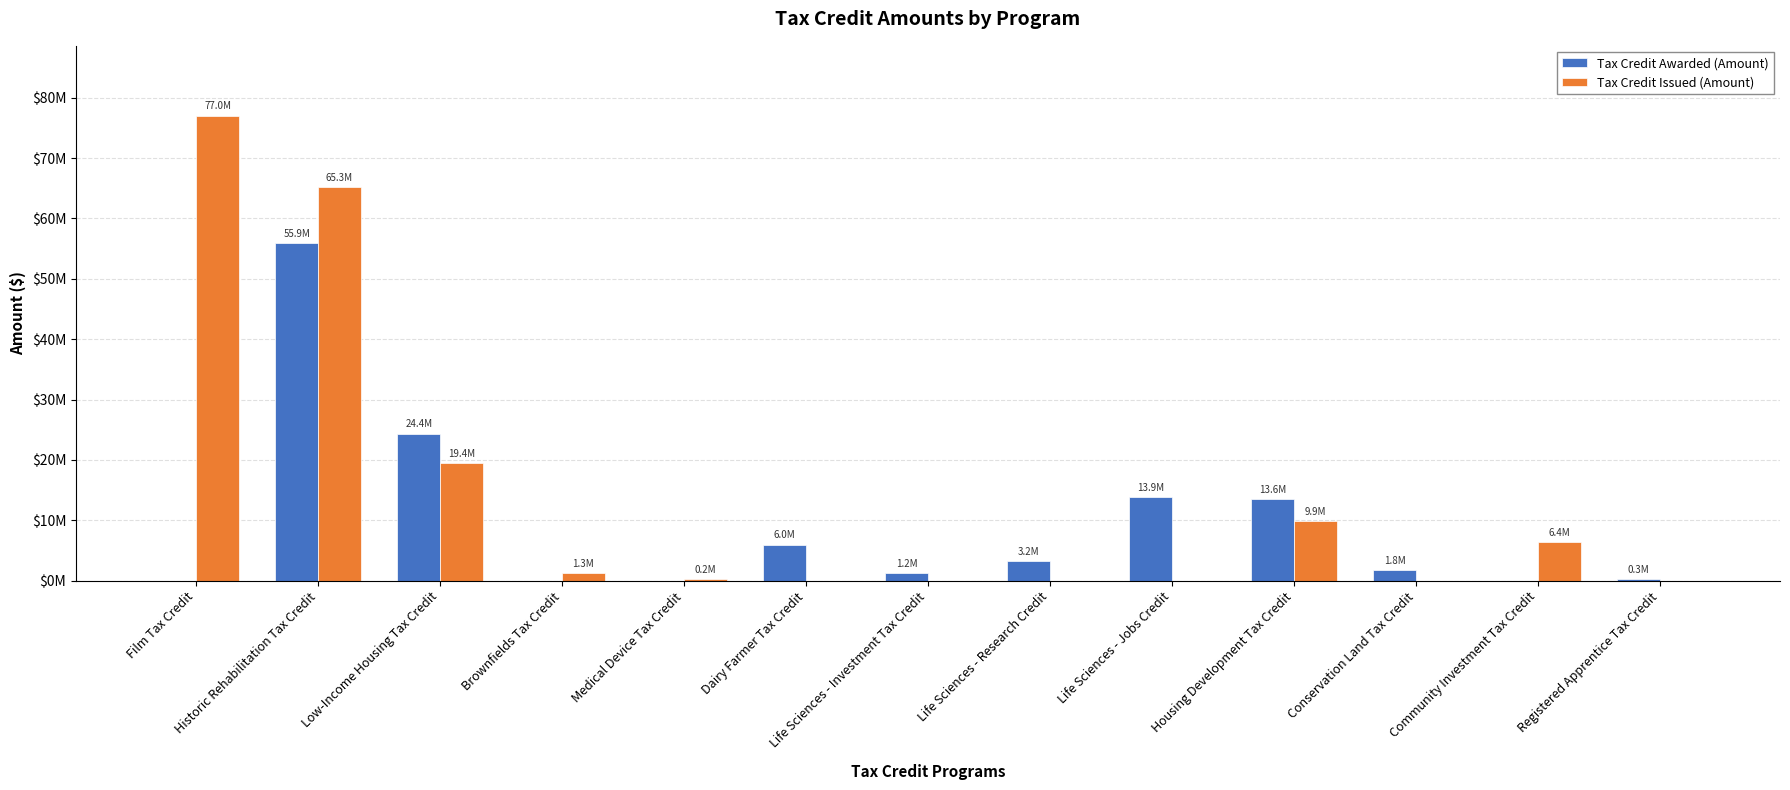

Reading right to left, extract all data points from this chart.

Tax Credit Awarded (Amount): 277600	0	1760500	13550000	13901064	3213080	1209772	6000000	0	0	24378293	55940000	0
Tax Credit Issued (Amount): 0	6424940	0	9939110	0	0	0	0	247736	1311438	19448554	65255466	77033204